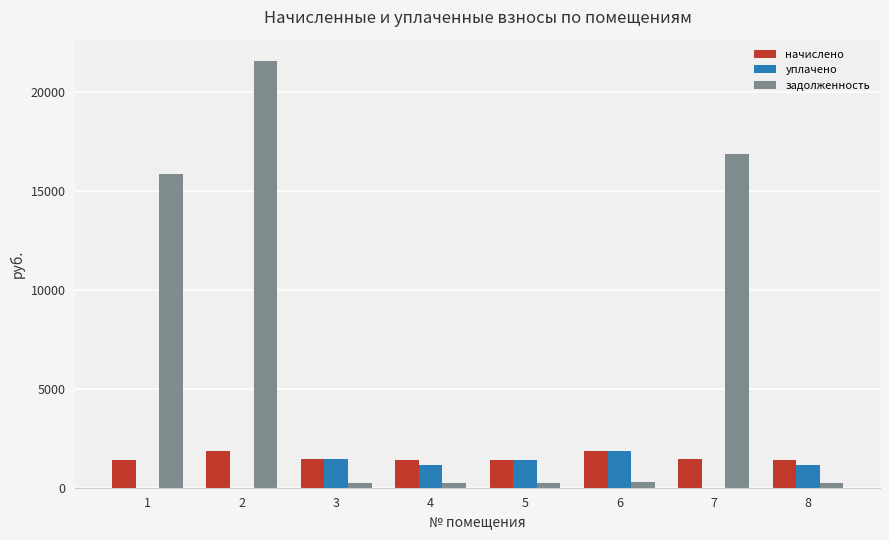

How many distinct data groups are displayed?

3